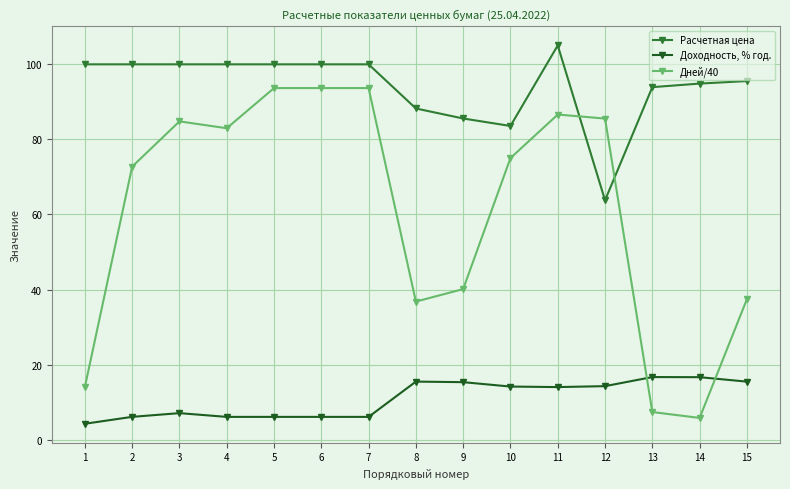

What is the difference between the maximum and minimum values in the Расчетная цена series?

41.3